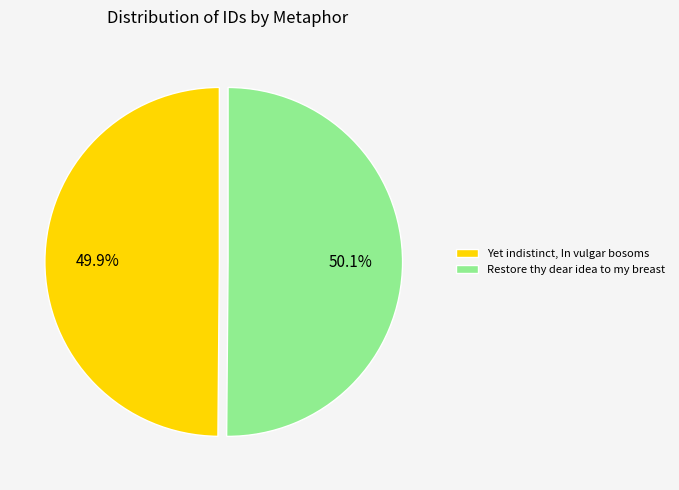

Rank the categories by value from highest to lowest.

Restore thy dear idea to my breast, Yet indistinct, In vulgar bosoms